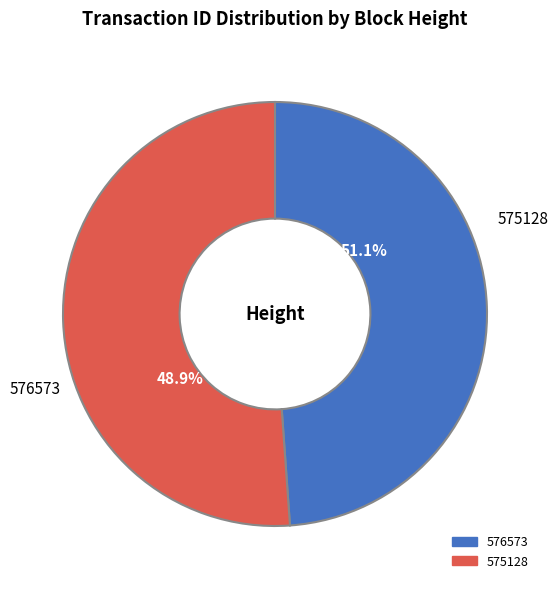

Approximately how many times larger is the value at 576573 compared to 575128?

1.0